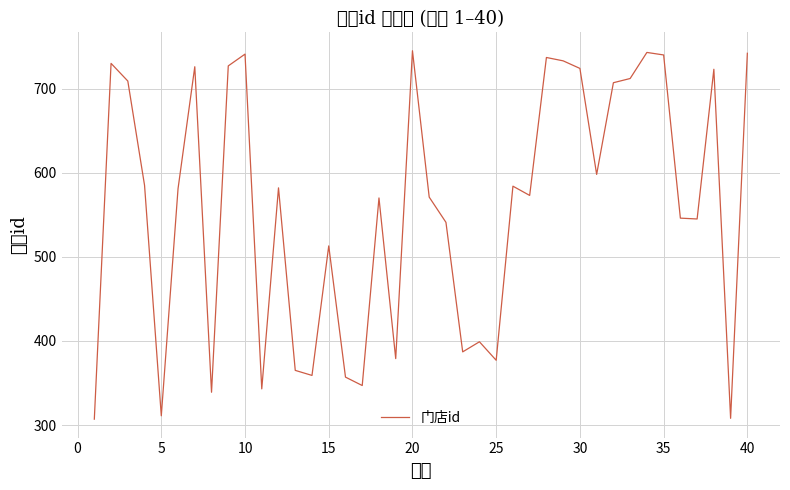

What is the minimum value shown in the chart?

307